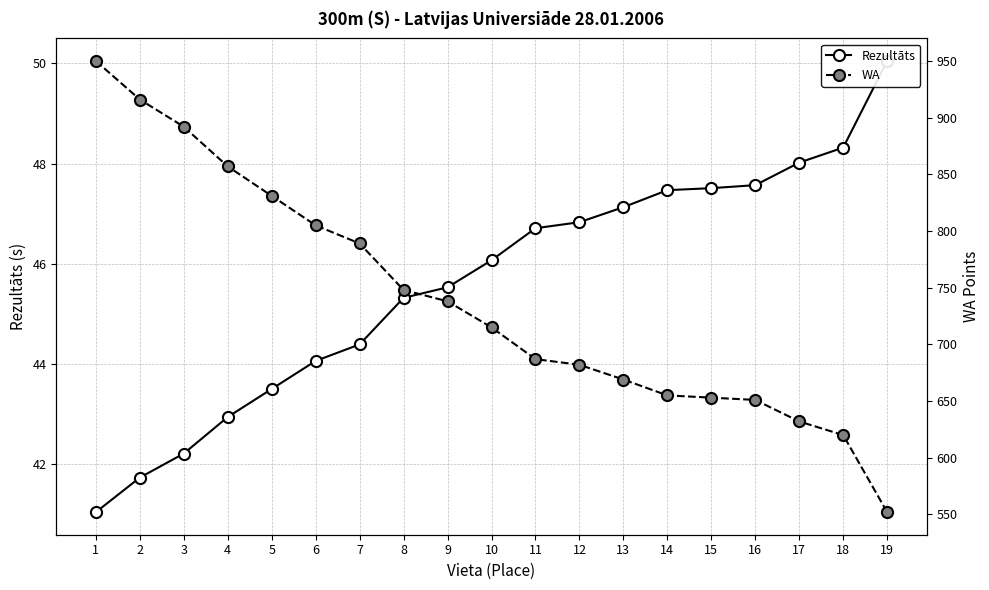

What is the value of the Rezultāts point at the 12th from the left?

46.8